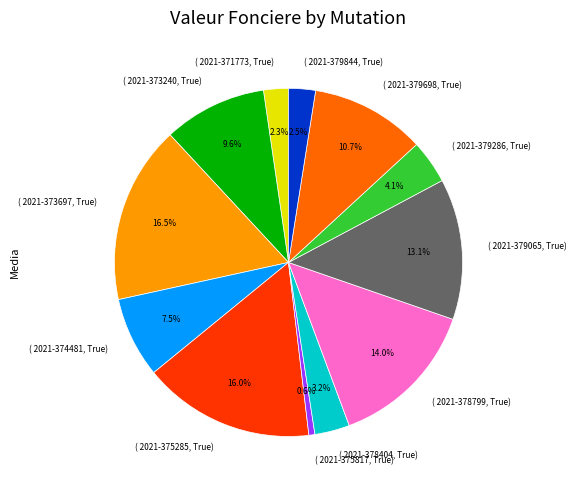

Is there any slice that represents more than half of the pie?

No